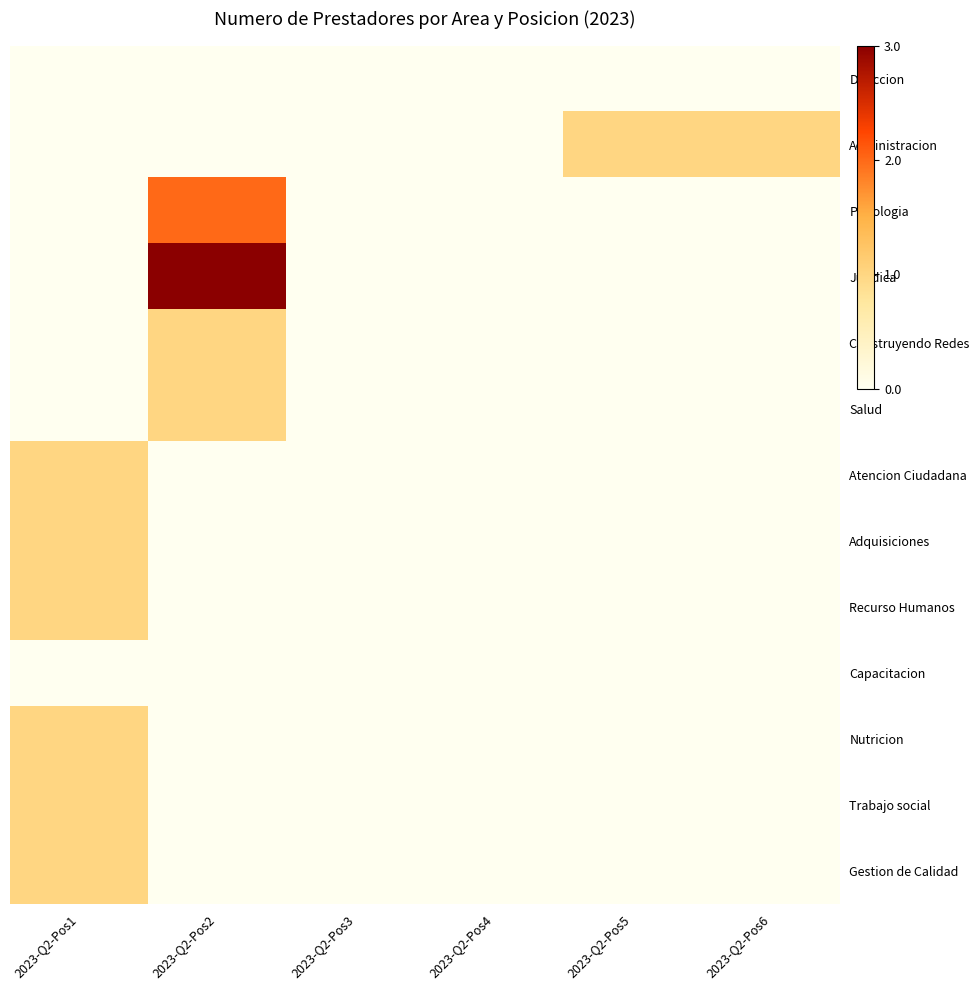

At how many categories does at least one series exceed 0?

4